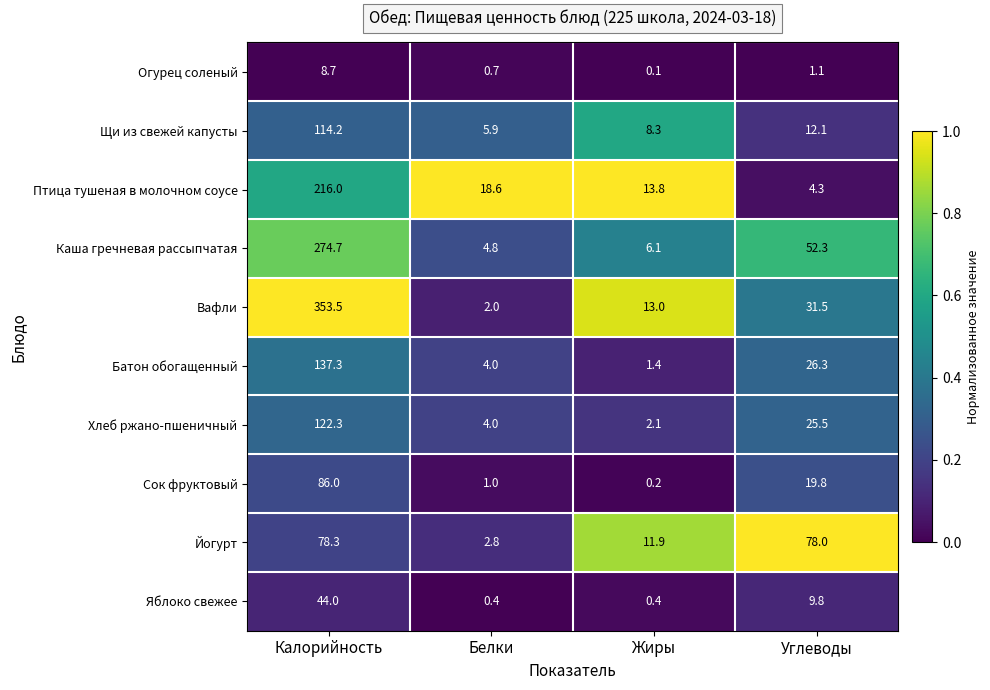

What is the difference between the highest and lowest values at Жиры?

13.7